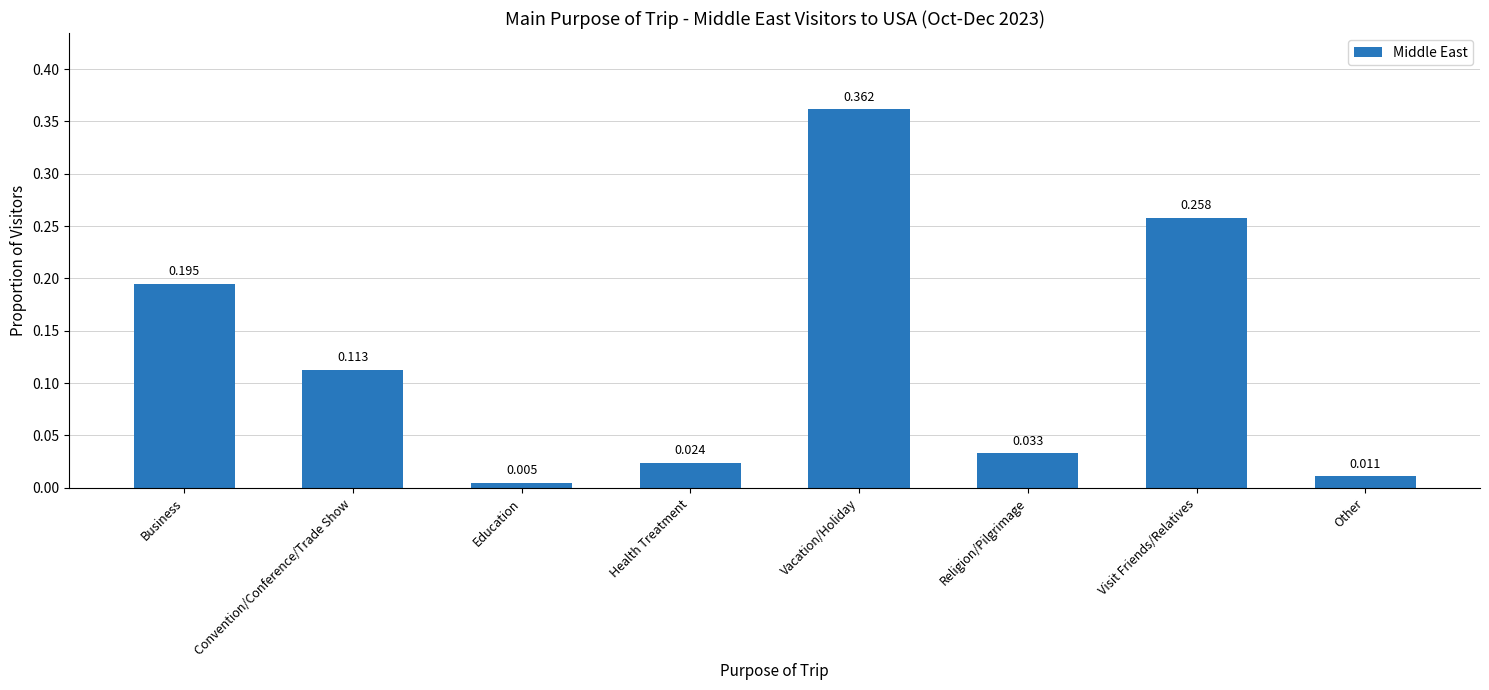

How many bars are there in total?

8